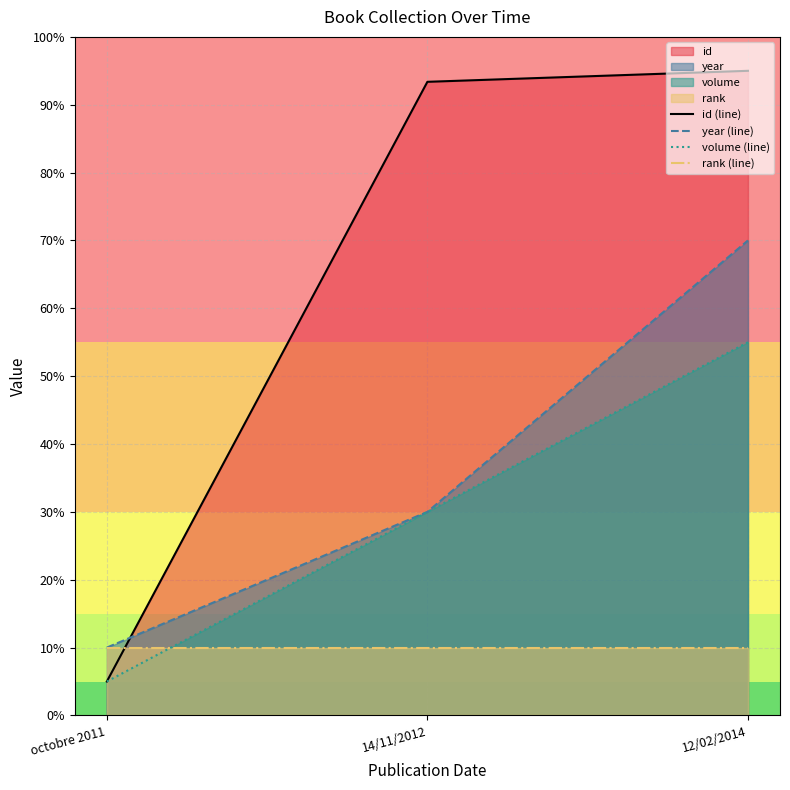

Is it true that rank (line) equals 17.2 at octobre 2011?

False